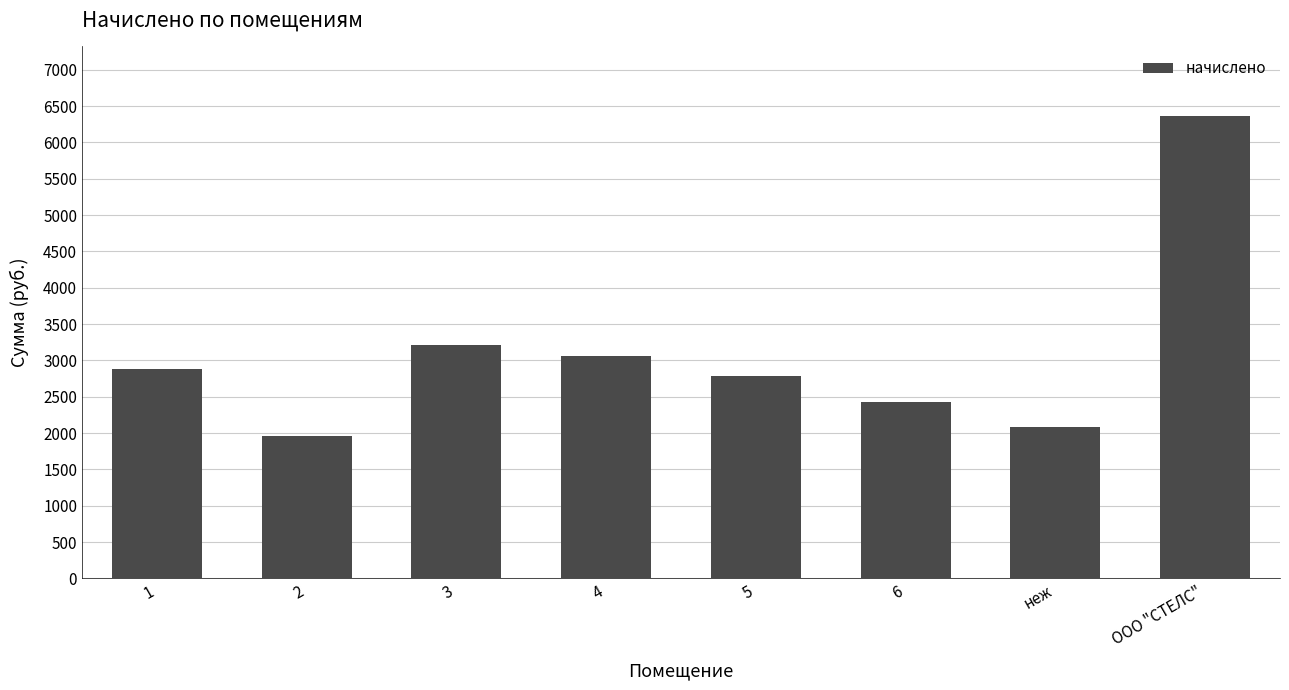

What is the ratio of the value at 3 to the value at 5?

1.2